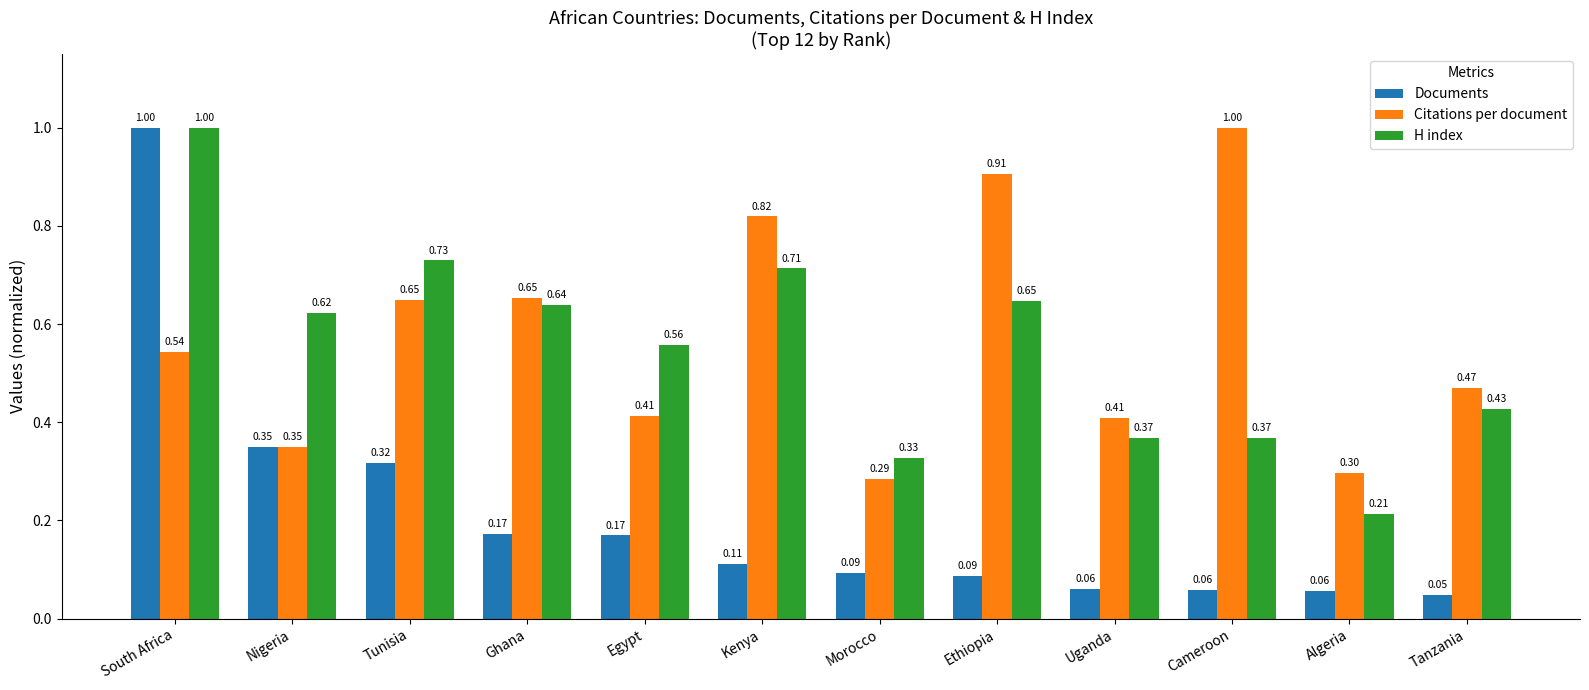

What is the difference between the second highest and second lowest values in the Documents series?

0.3